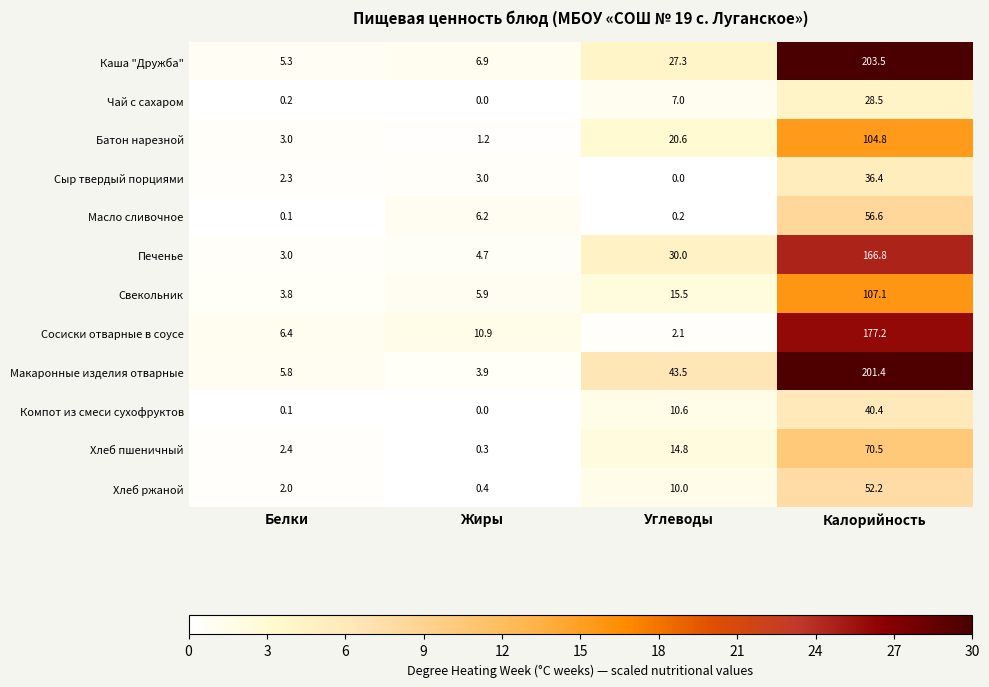

Rank the series by their maximum value, from lowest to highest.

Чай с сахаром, Сыр твердый порциями, Компот из смеси сухофруктов, Хлеб ржаной, Масло сливочное, Хлеб пшеничный, Батон нарезной, Свекольник, Печенье, Сосиски отварные в соусе, Макаронные изделия отварные, Каша "Дружба"